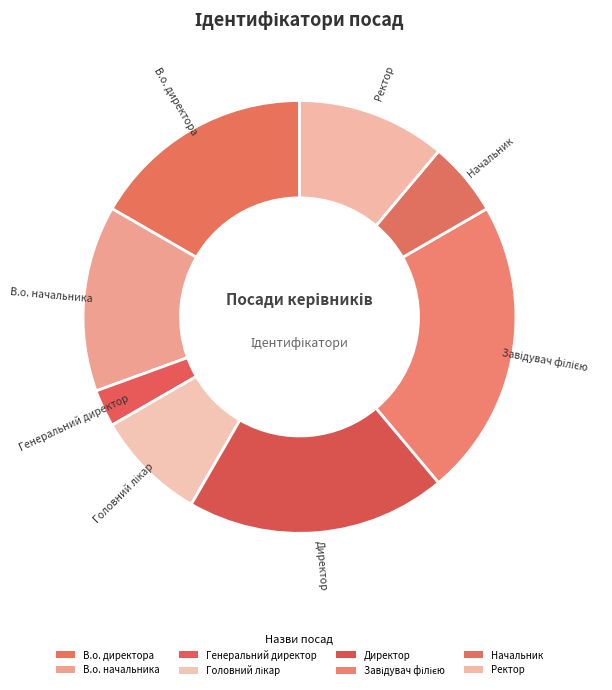

How many segments does this pie chart have?

8